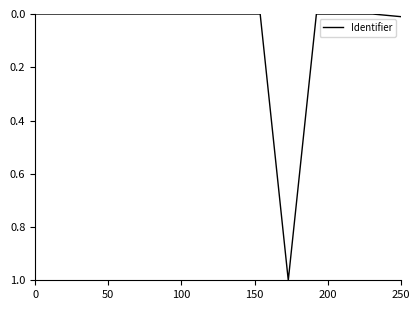

What is the difference between the maximum and minimum values?

1.0